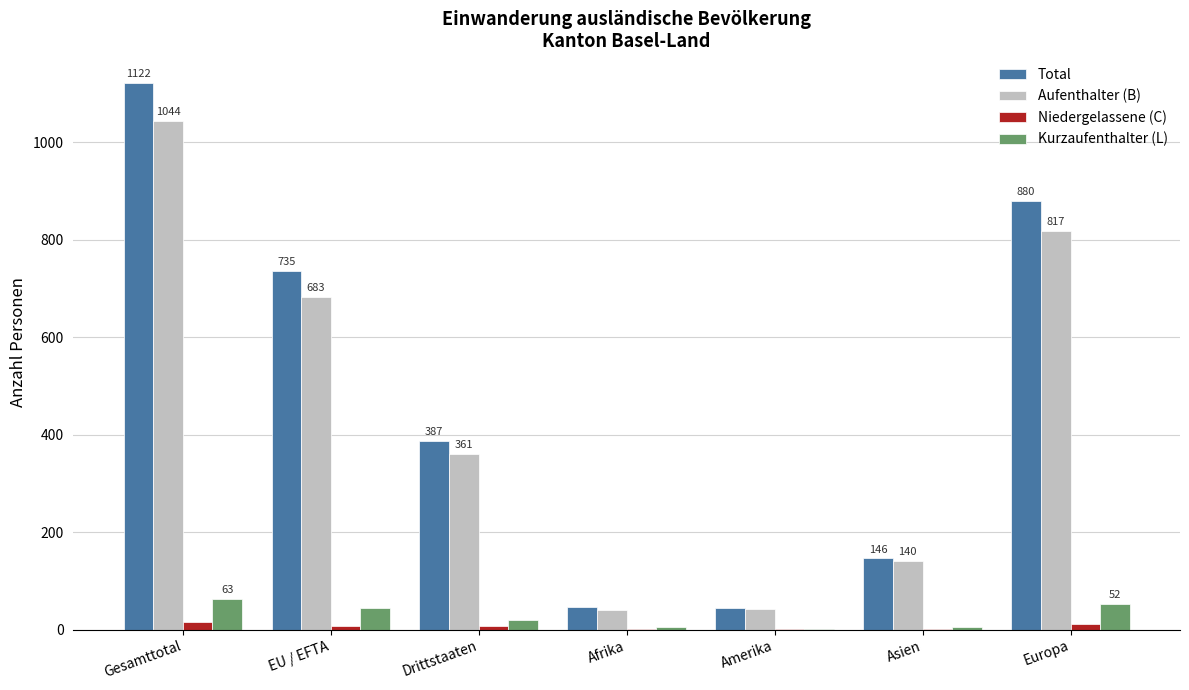

What is the sum of all Aufenthalter (B) values?

3128